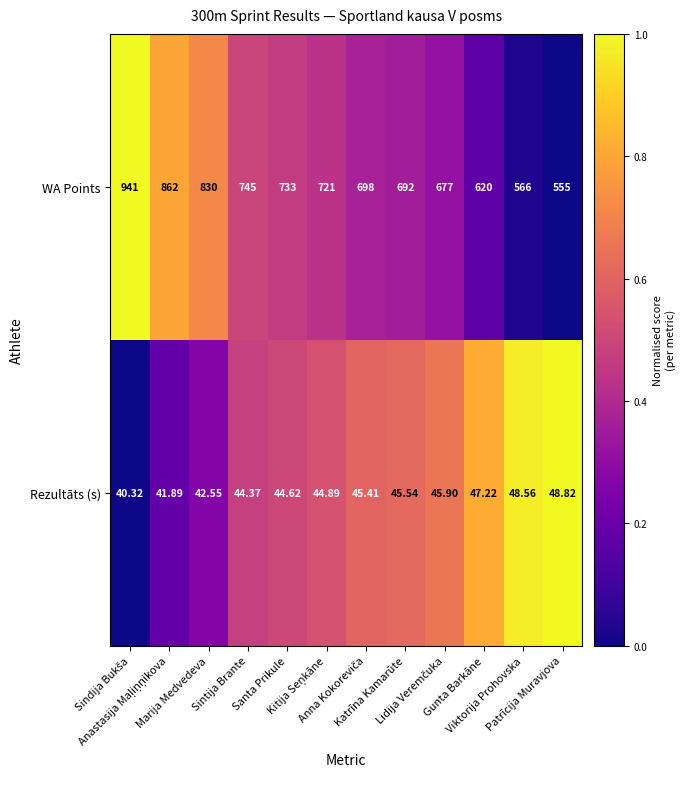

Which series has the largest range (max minus min)?

WA Points